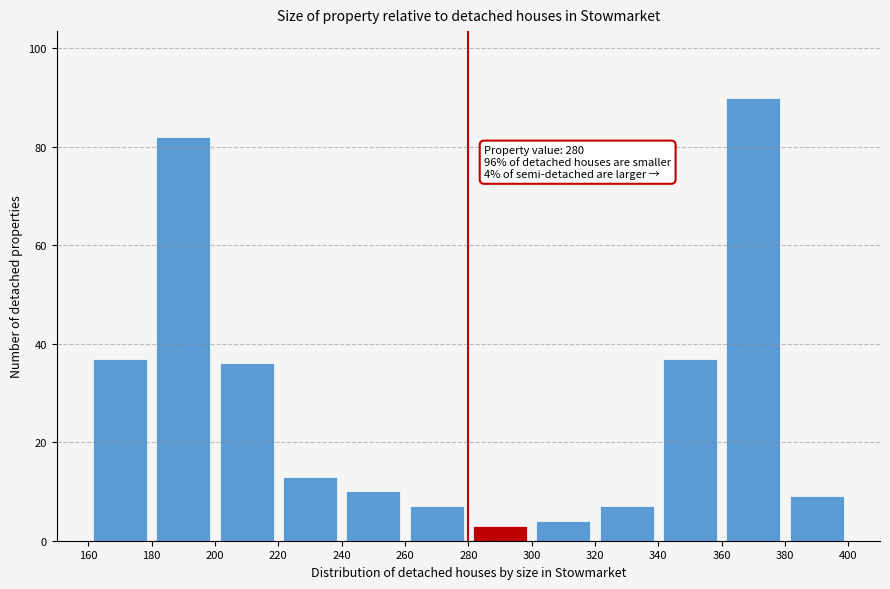

Over which range of the x-axis is the bar tallest?

360 to 380